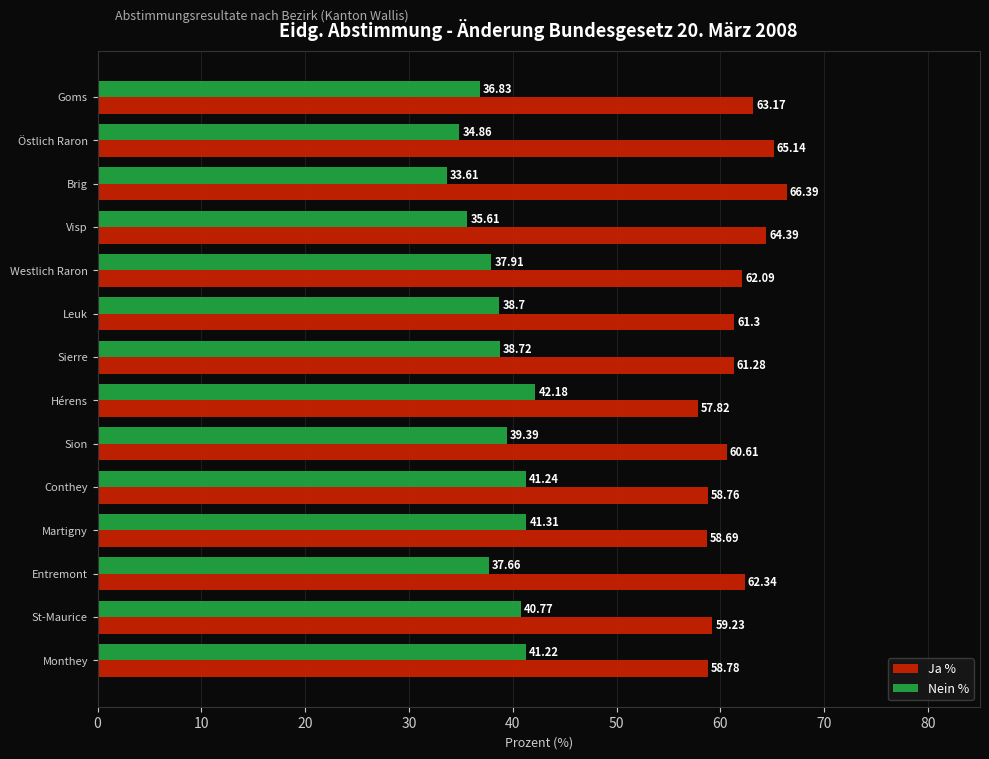

Where is Nein % nearest to the value 37?

Goms